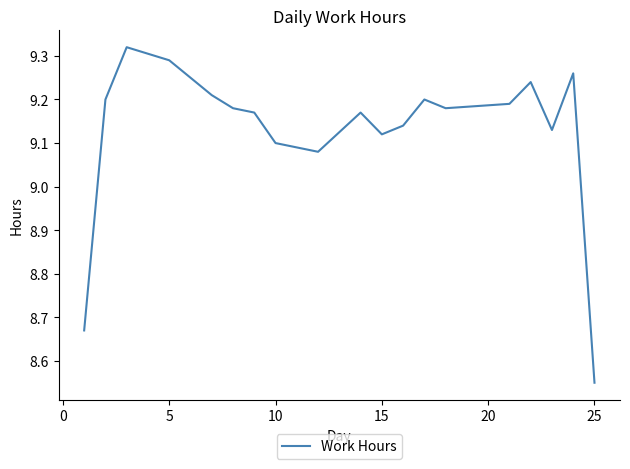

What is the label of the 16th point from the left?

15